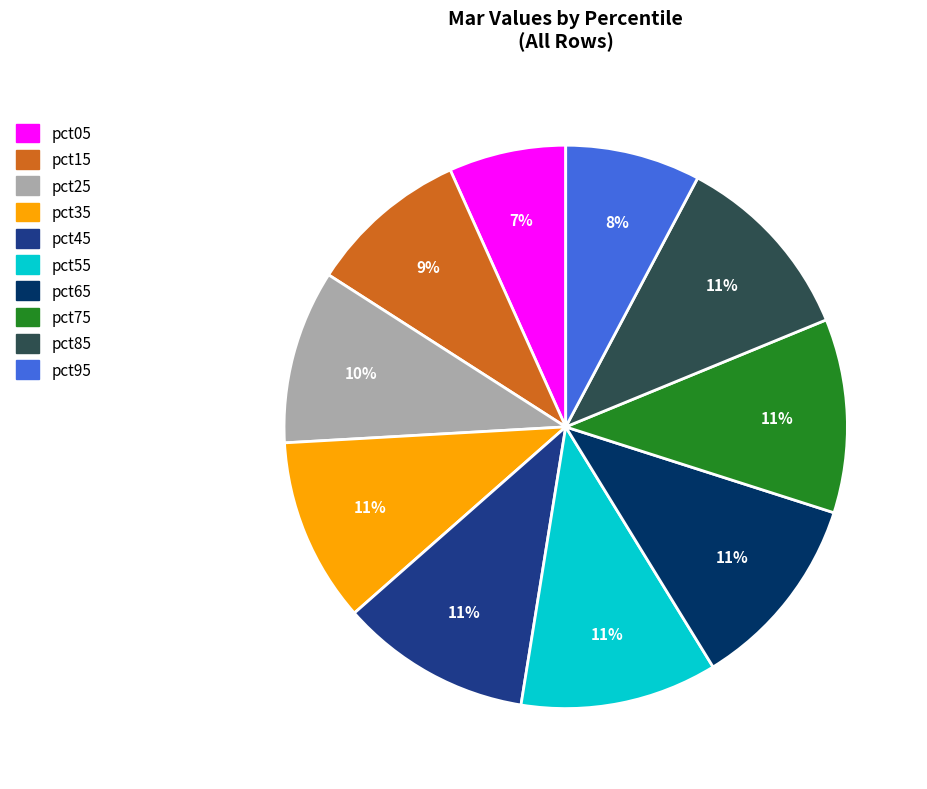

To the nearest percent, what is the average slice percentage?

10%